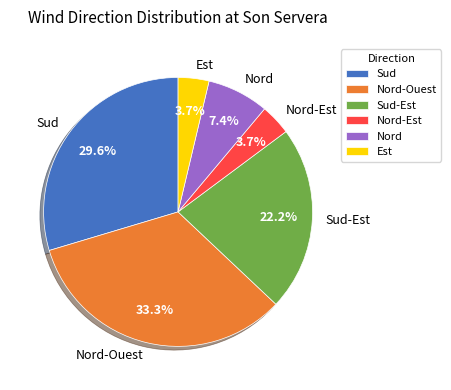

Does Est account for over 50% of the chart?

No